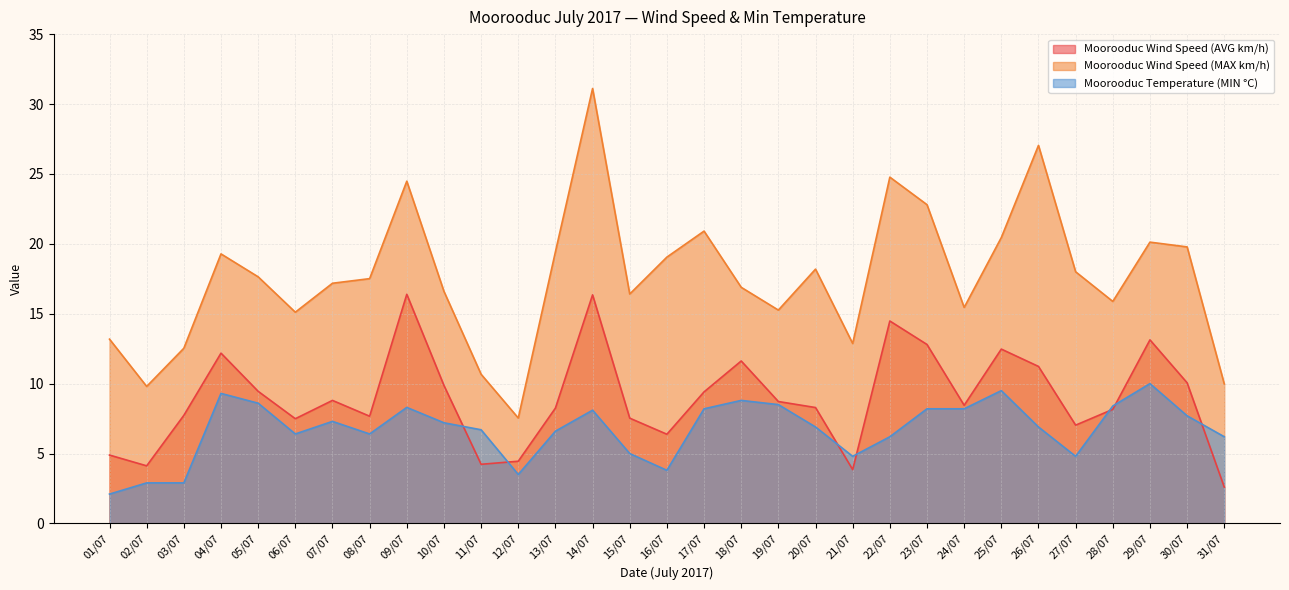

Rank the series by their average value, from lowest to highest.

Moorooduc Temperature (MIN °C), Moorooduc Wind Speed (AVG km/h), Moorooduc Wind Speed (MAX km/h)